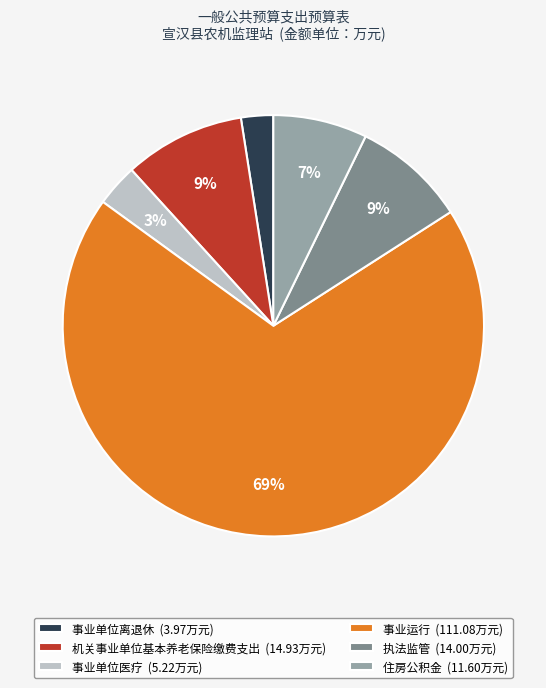

The 执法监管 (14.00万元) slice represents 9% of the pie. True or false?

True